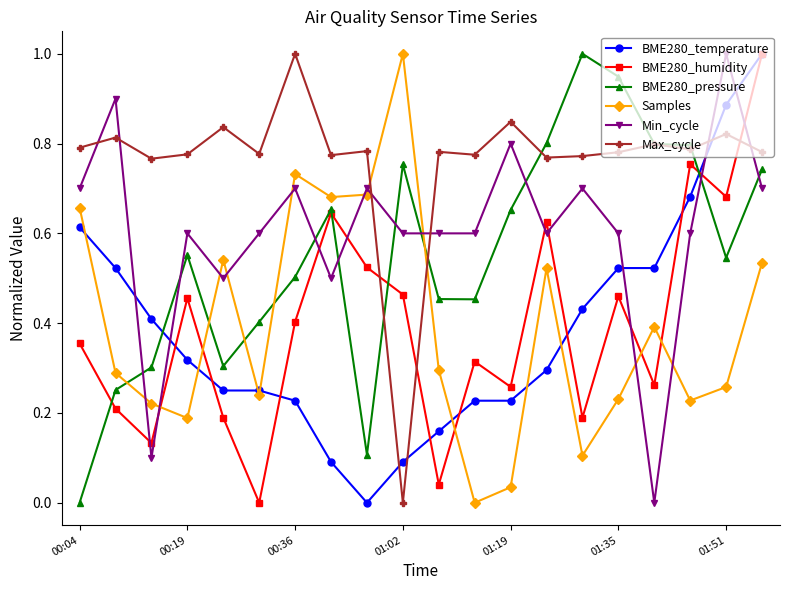

What is the highest value of the BME280_pressure series?

1.0